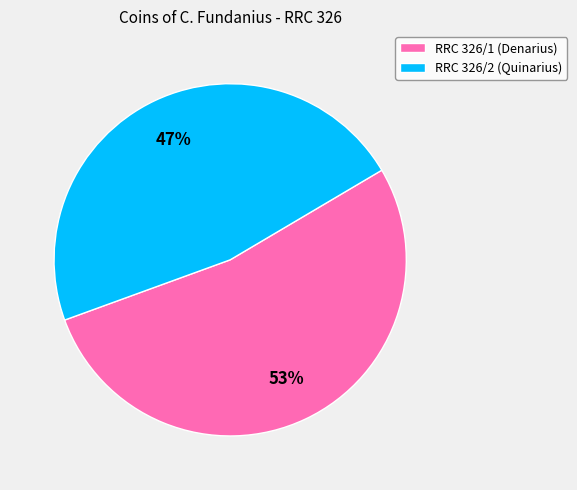

Does RRC 326/1 represent more than half of the total?

Yes